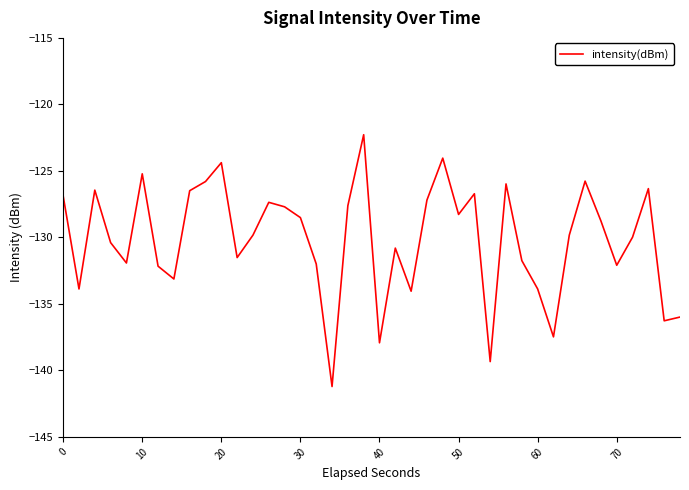

What is the smallest value displayed?

-141.2